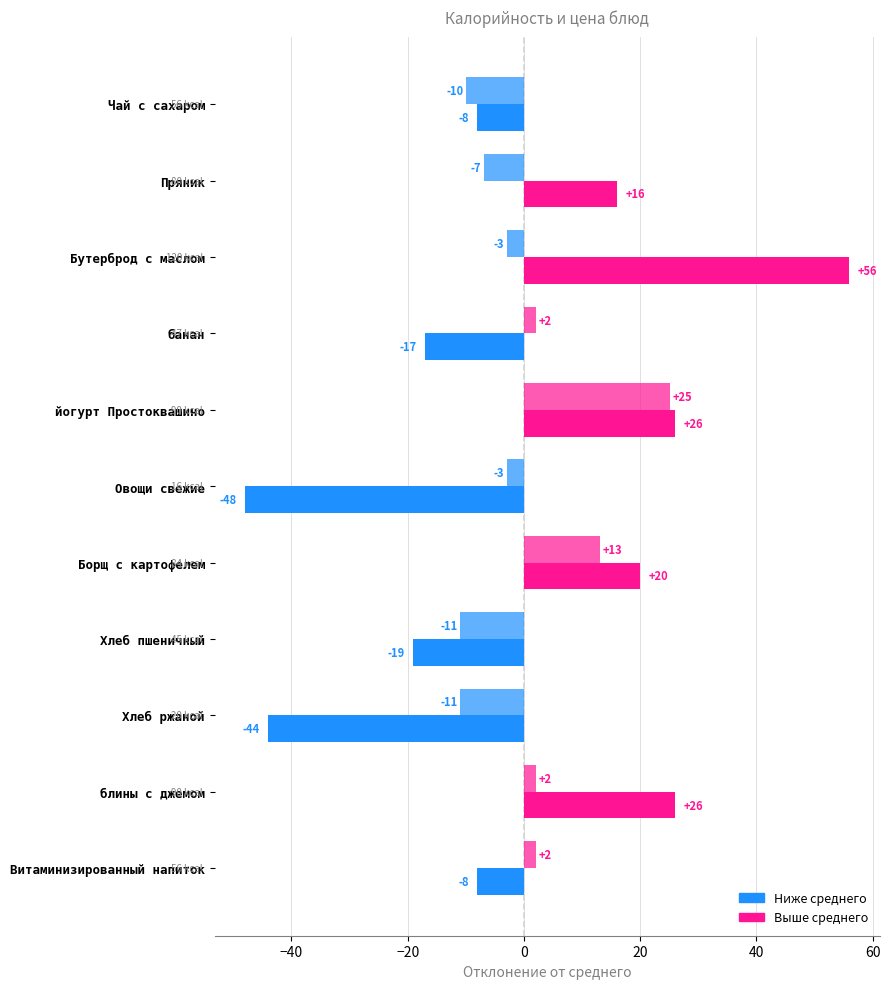

How many categories are shown in the chart?

11